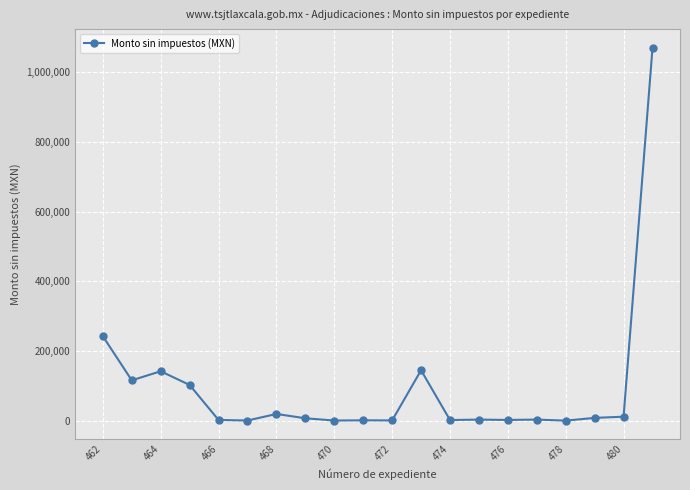

True or false: there are more than 1 points higher than both neighbors.

True